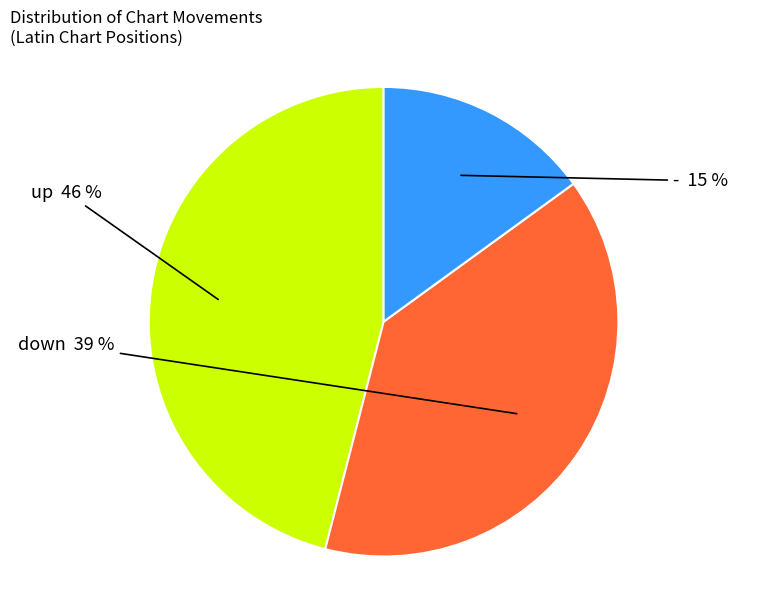

Count the number of slices in the pie.

3